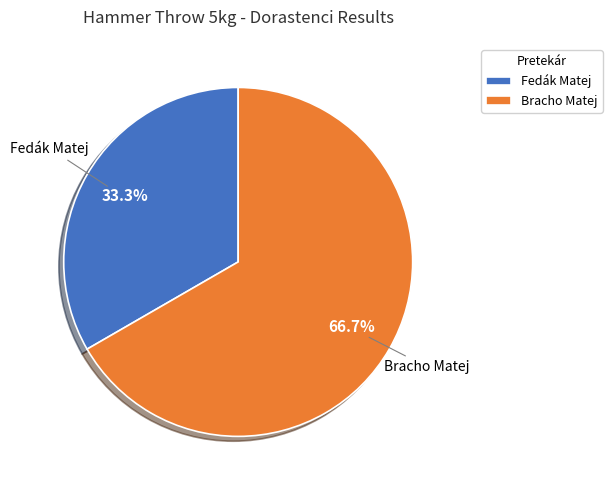

What percentage is the Bracho Matej slice, to the nearest percent?

67%